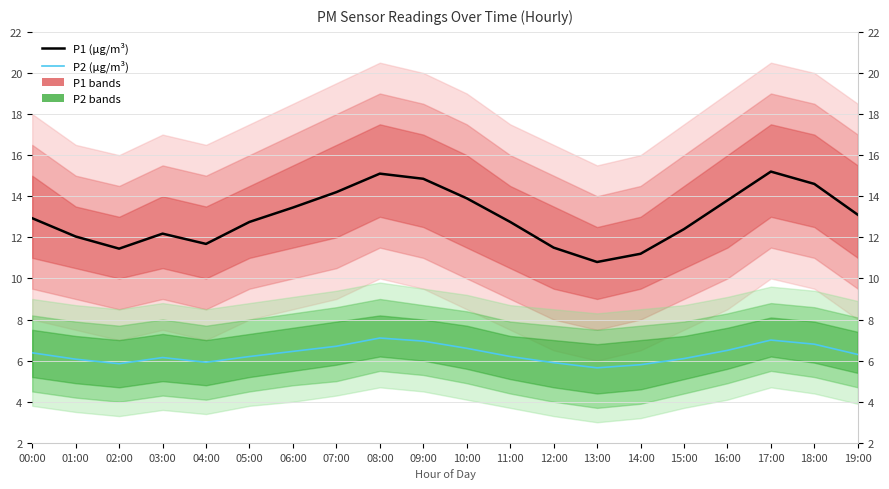

Is the value of P1 (µg/m³) at 06:00 greater than the value of P2 (µg/m³) at 18:00?

Yes